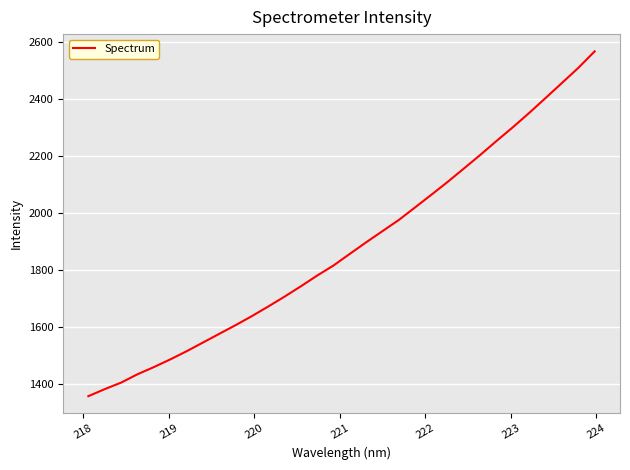

What is the smallest value displayed?

1356.7